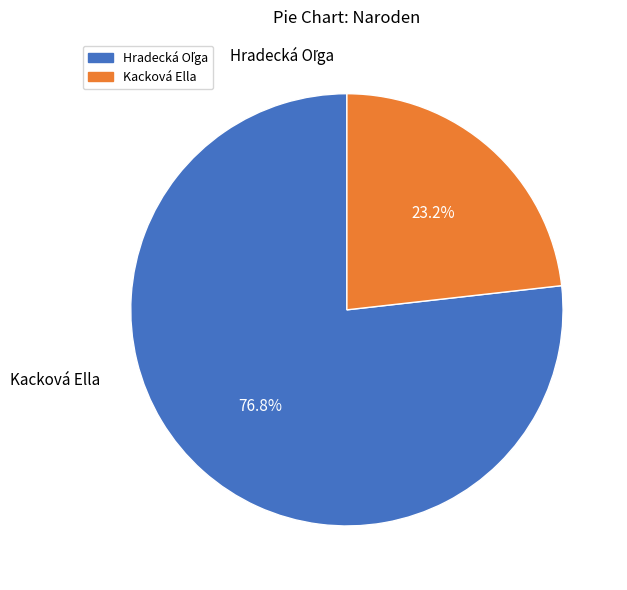

To the nearest percent, what percentage of the pie is Kacková Ella?

23%